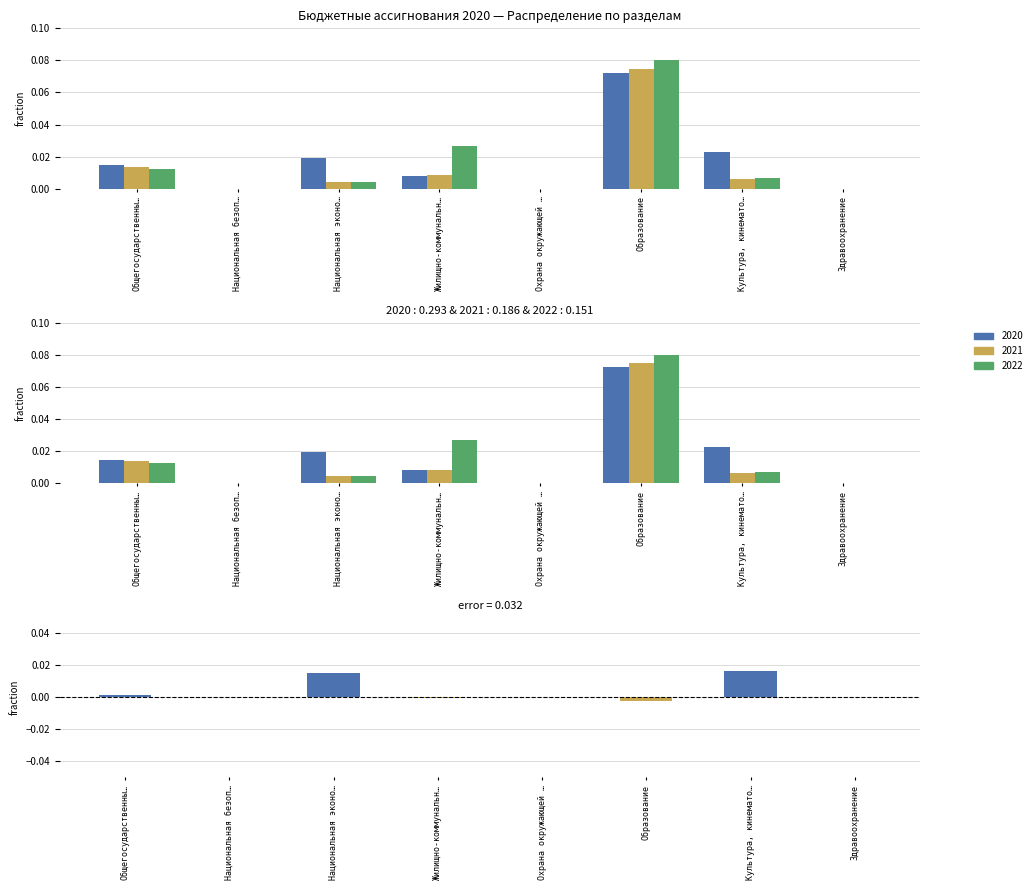

Which series has the widest spread of values?

2022